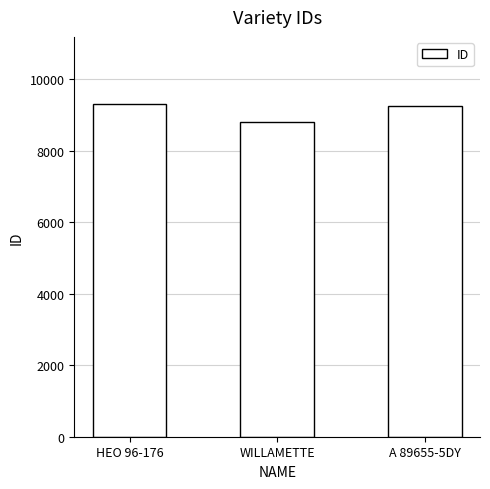

What is the ratio of the value at A 89655-5DY to the value at WILLAMETTE?

1.1